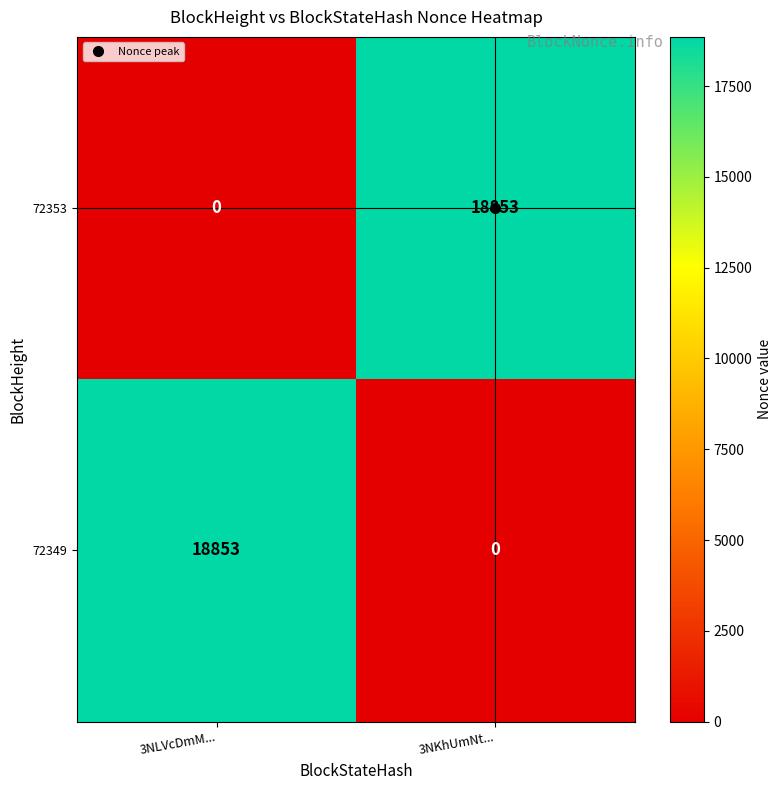

How many distinct data groups are displayed?

2